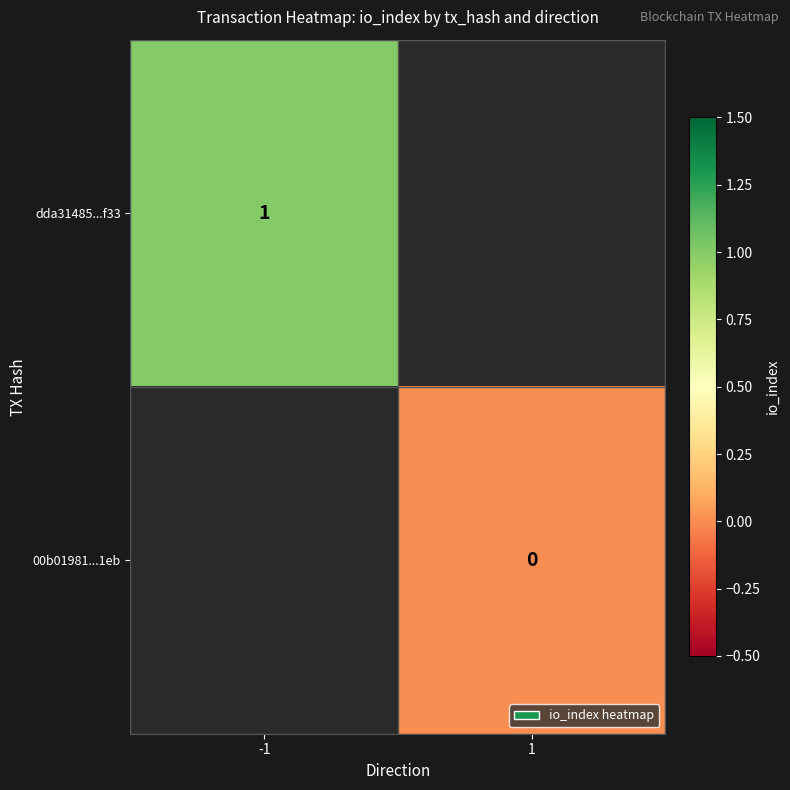

The dda31485...f33 series shows 1 at -1. True or false?

True